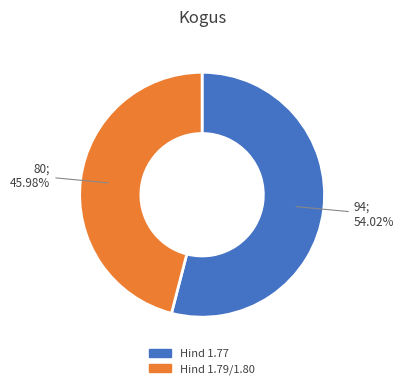

To the nearest percent, what is the difference between the largest and smallest slice percentages?

8%